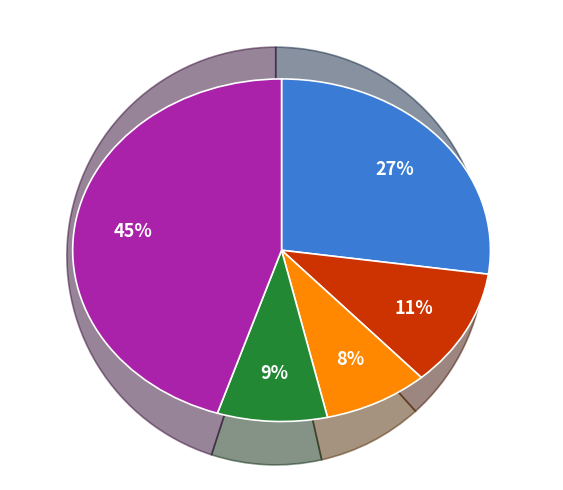

How many slices are in this pie chart?

5